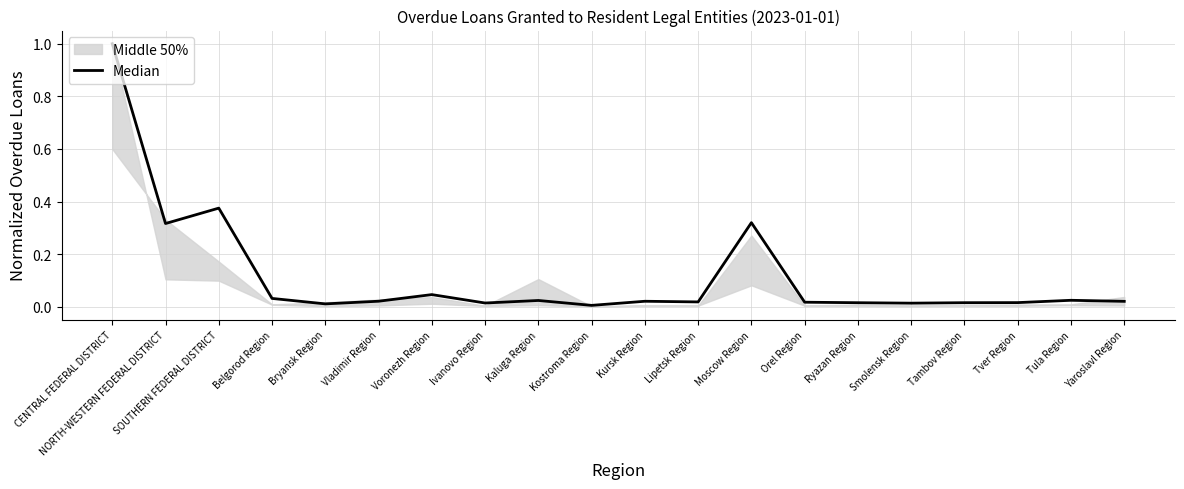

The value at CENTRAL FEDERAL DISTRICT is 0.2. True or false?

False